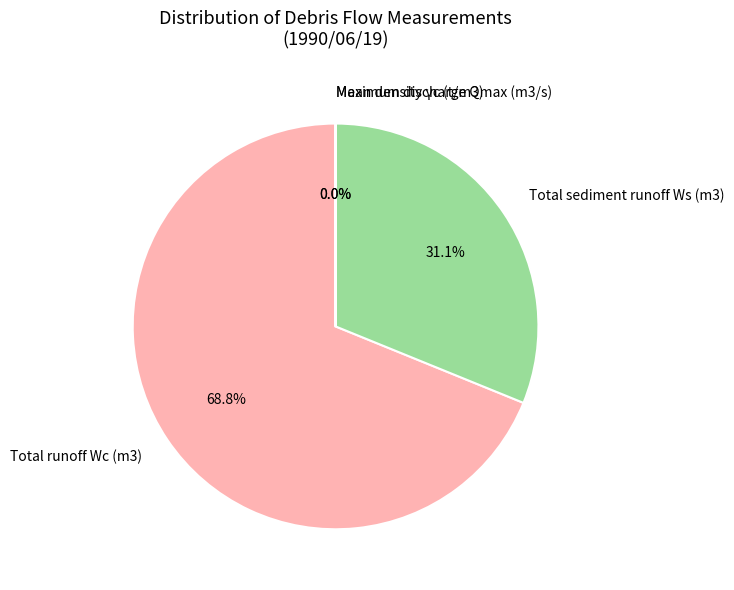

Between Total runoff Wc (m3) and Total sediment runoff Ws (m3), which is larger?

Total runoff Wc (m3)